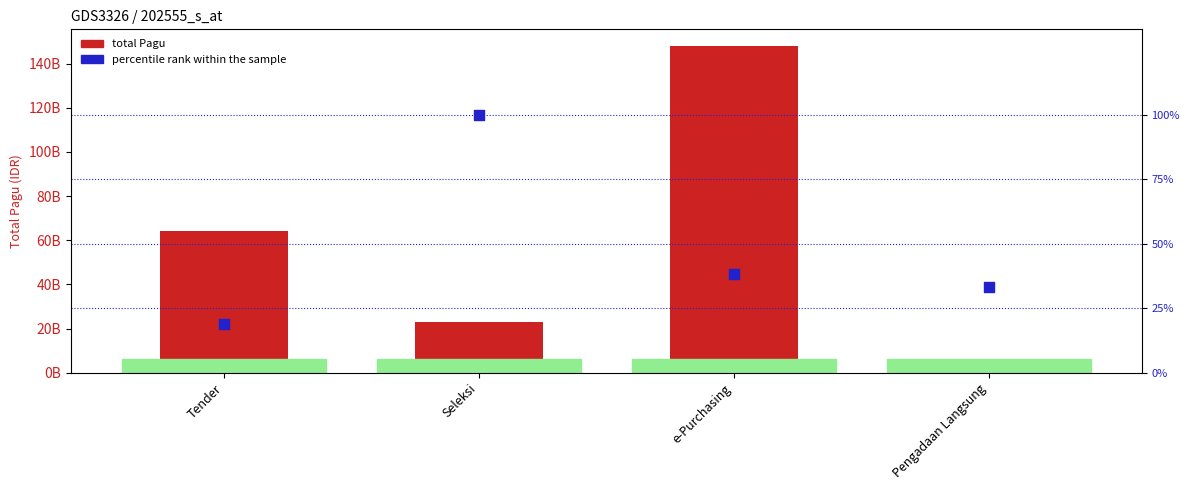

Which series reaches the minimum Y coordinate?

percentile rank within the sample